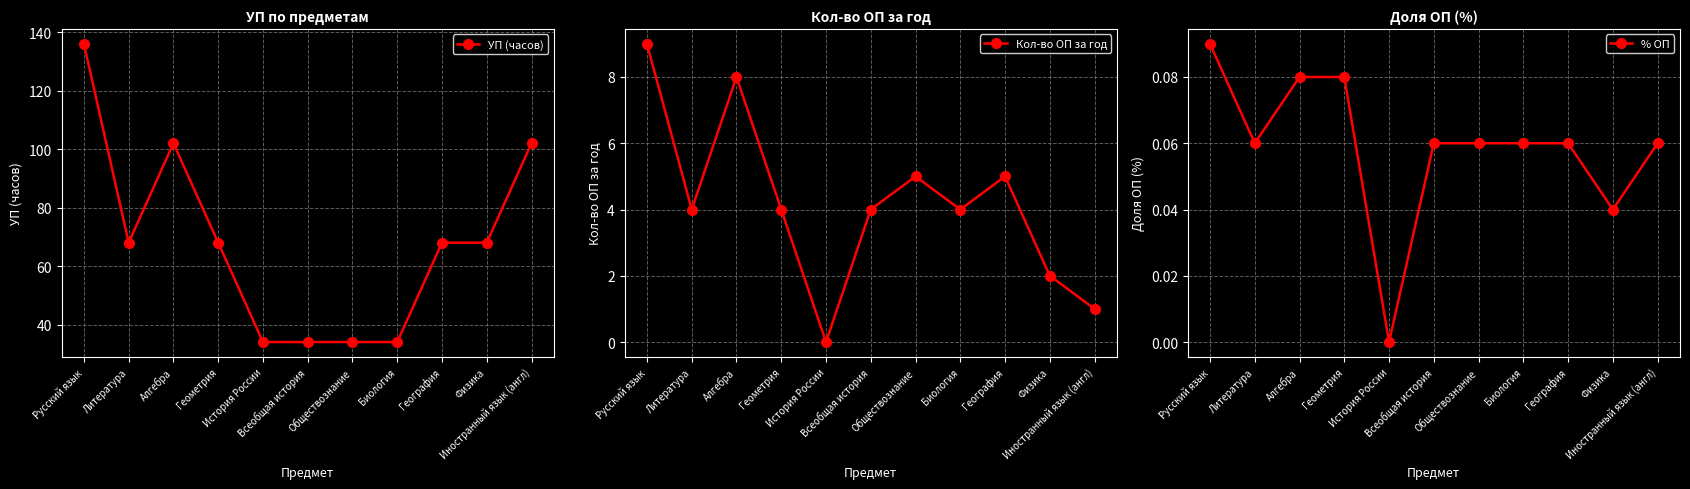

What is the value of the Кол-во ОП за год point at the 1st from the left?

9